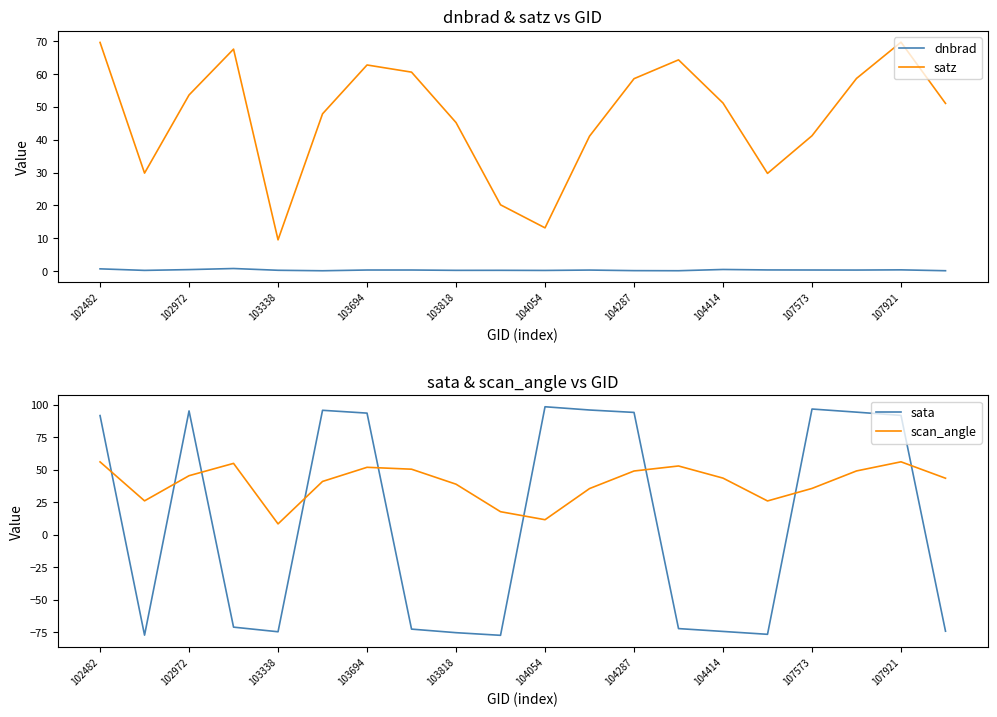

In scan_angle, how many points are higher than both neighbors (excluding endpoints)?

4